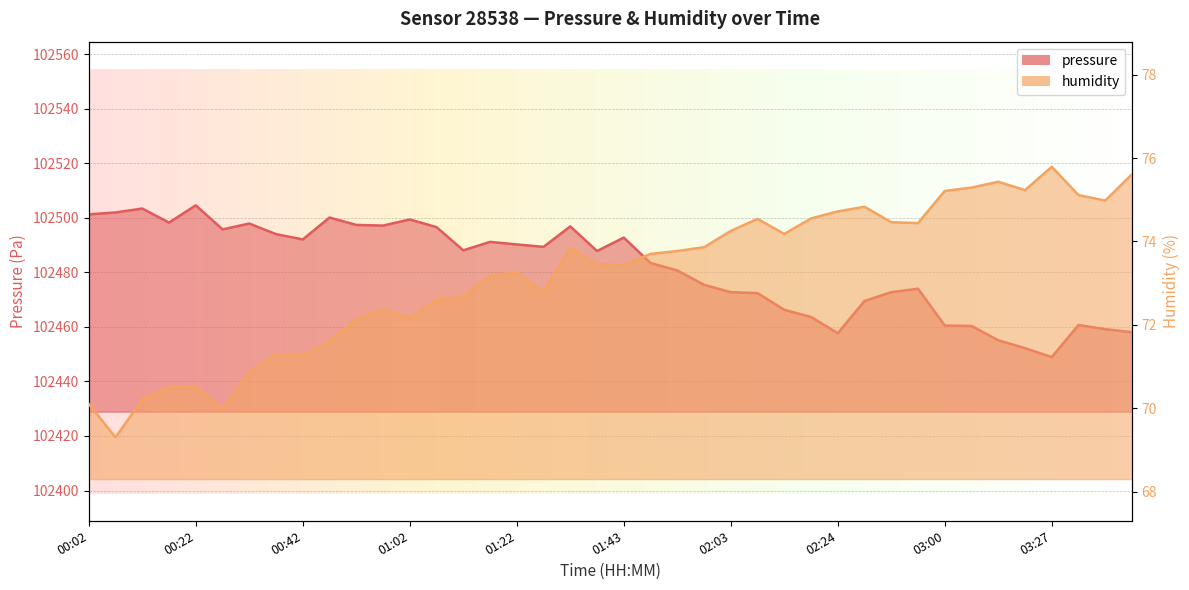

At 02:39, list the series in order from smallest to largest.

humidity, pressure